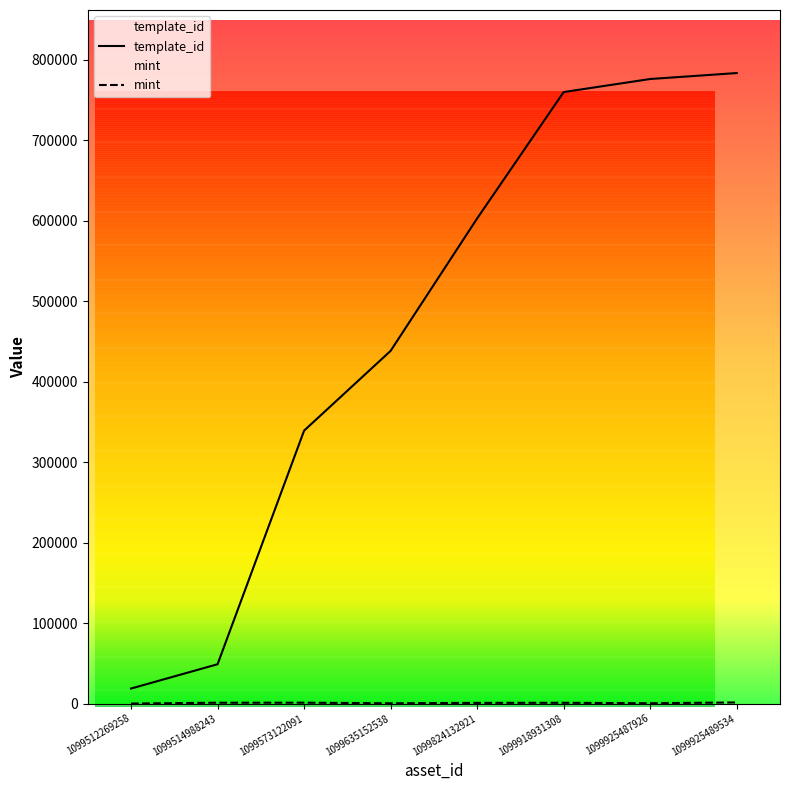

List the labels in order of template_id value, largest first.

1099925489534, 1099925487926, 1099918931308, 1099824132921, 1099635152538, 1099573122091, 1099514988243, 1099512269258